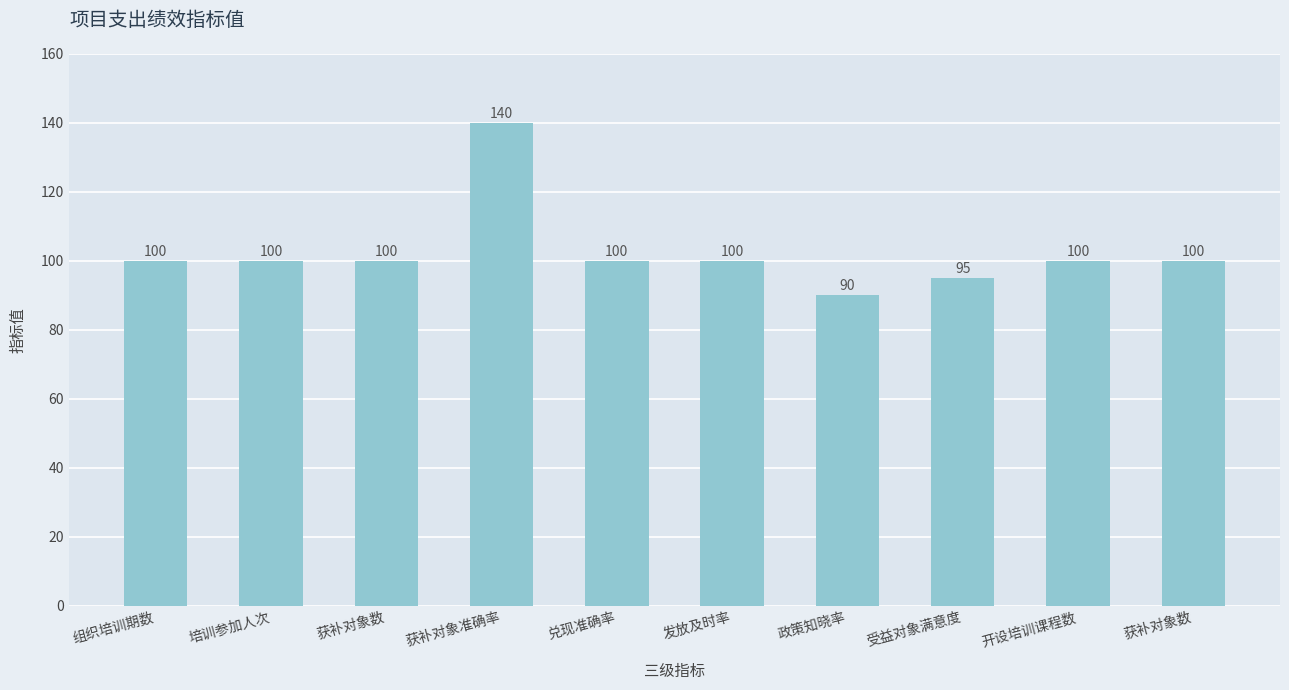

Which has a higher value, 获补对象数 or 受益对象满意度?

获补对象数